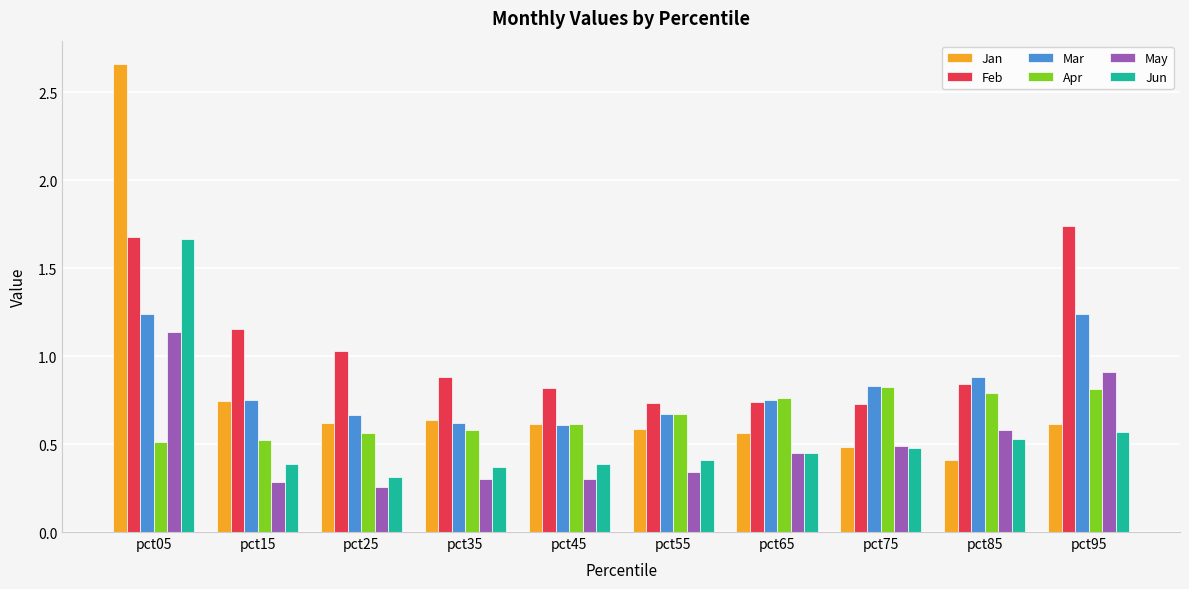

At which label is Jan closest to 1?

pct15